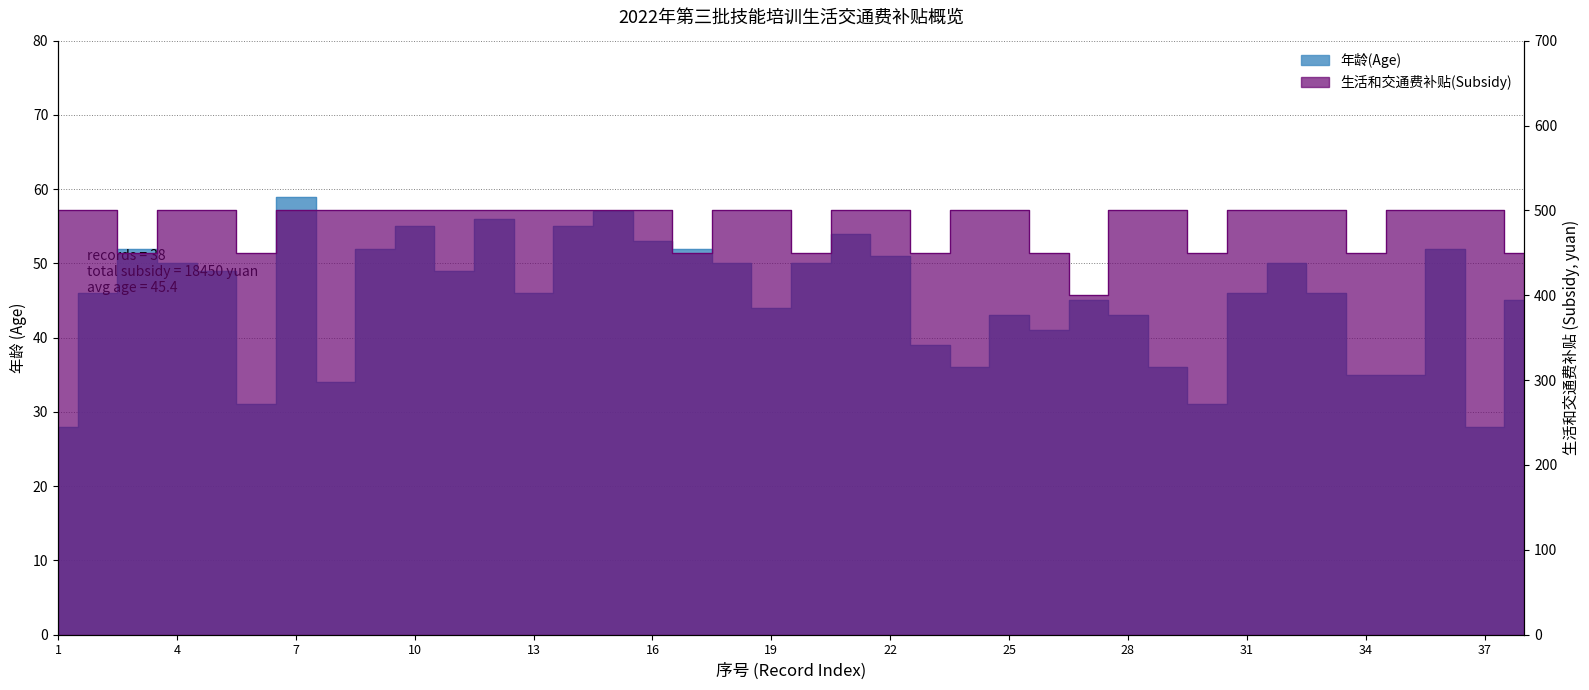

At which label does 年龄(Age) reach its minimum?

1